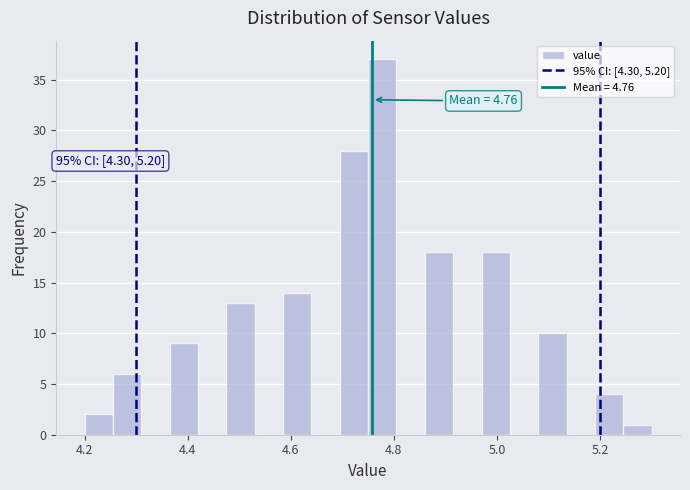

Read against the x-axis, roughly where is the centre of the tallest bar?

4.78